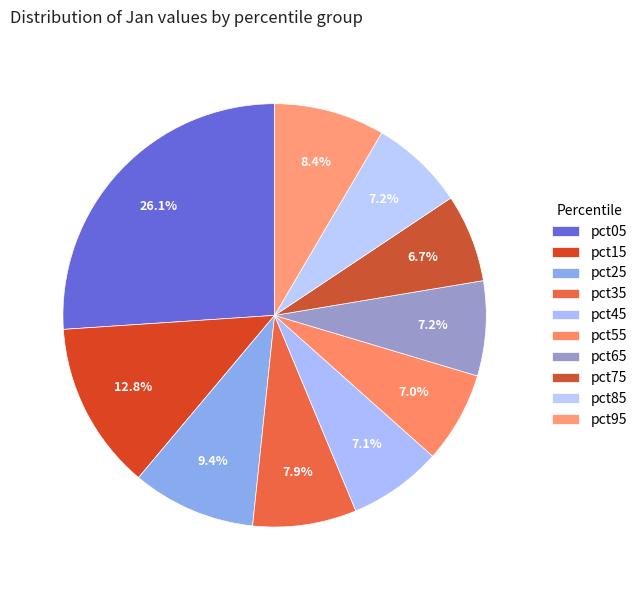

How many segments does this pie chart have?

10